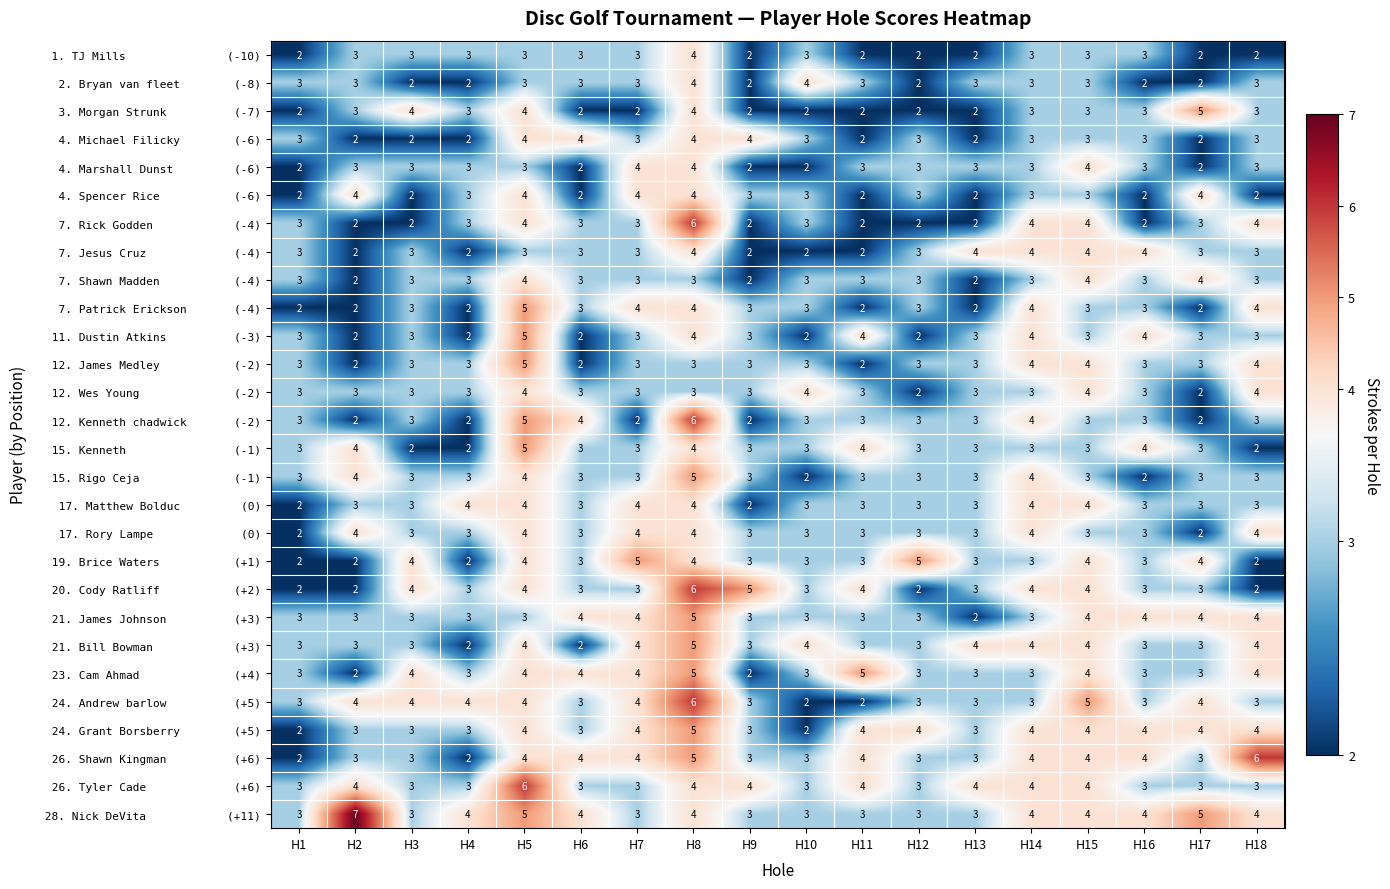

What is the smallest value displayed?

2